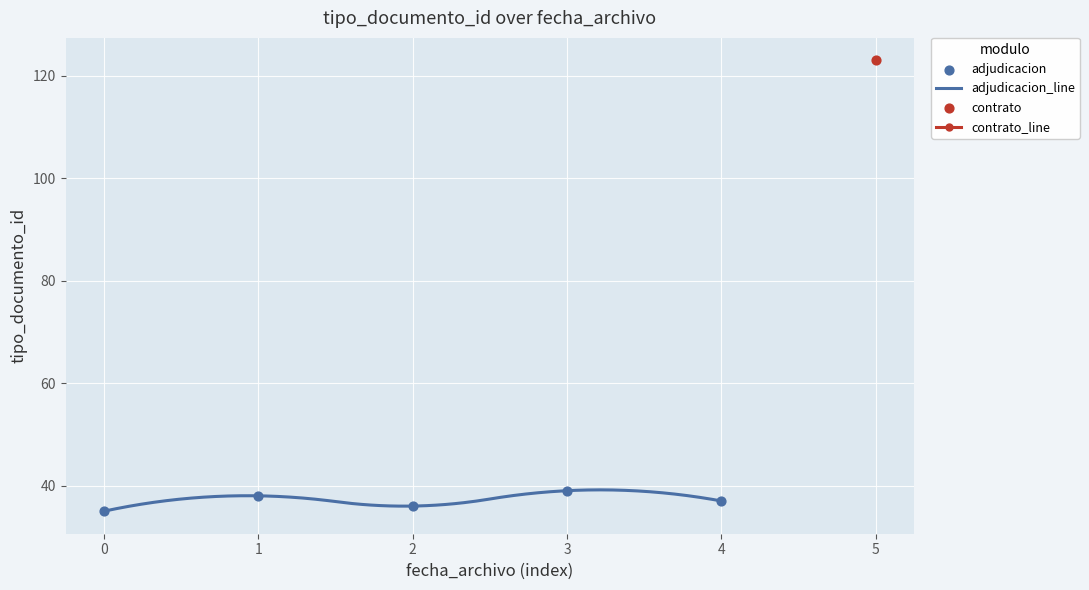

What is the maximum value for adjudicacion_line?

39.2